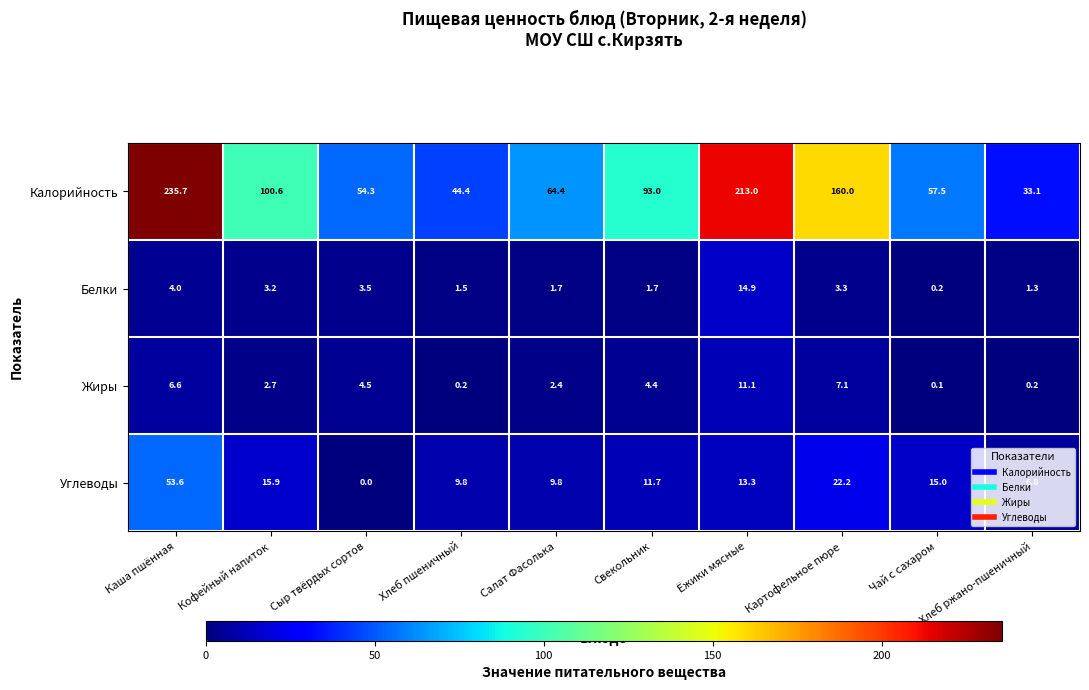

At which category is the sum across all series the highest?

Каша пшённая